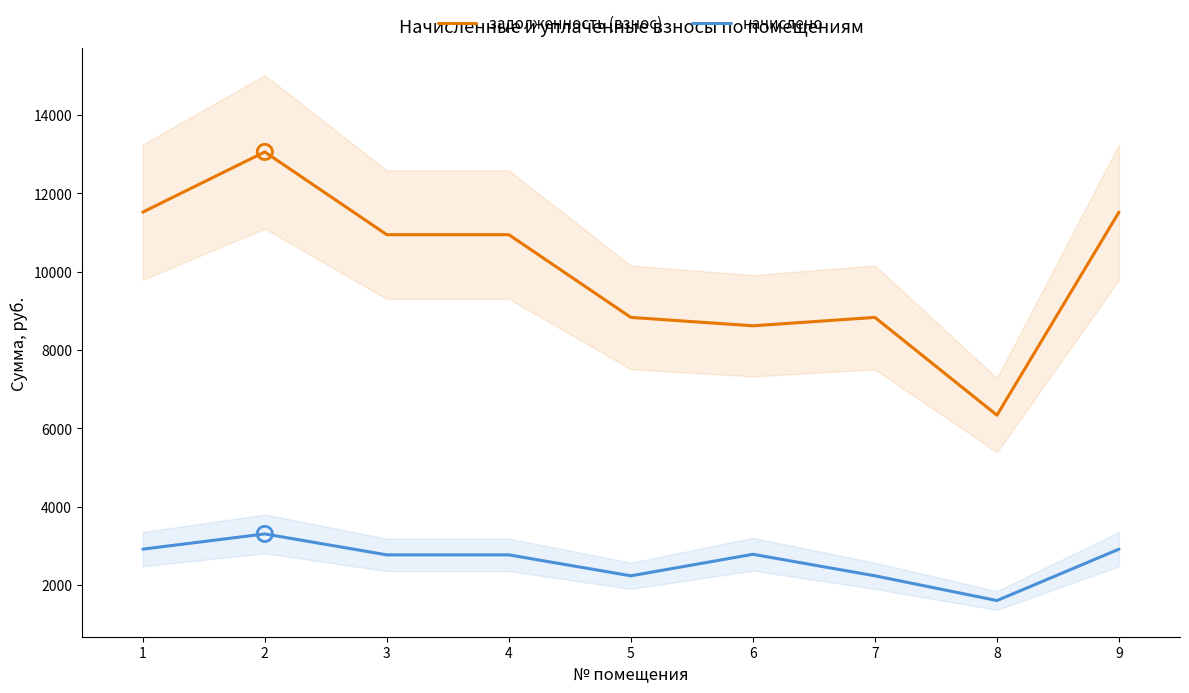

Which series contains the lowest Y value?

начислено